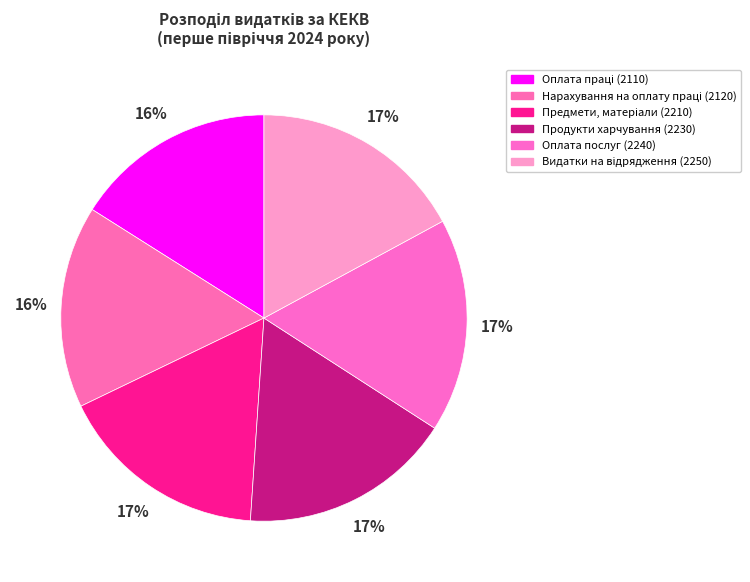

Is it true that Оплата праці (2110) is 10% of the pie?

False